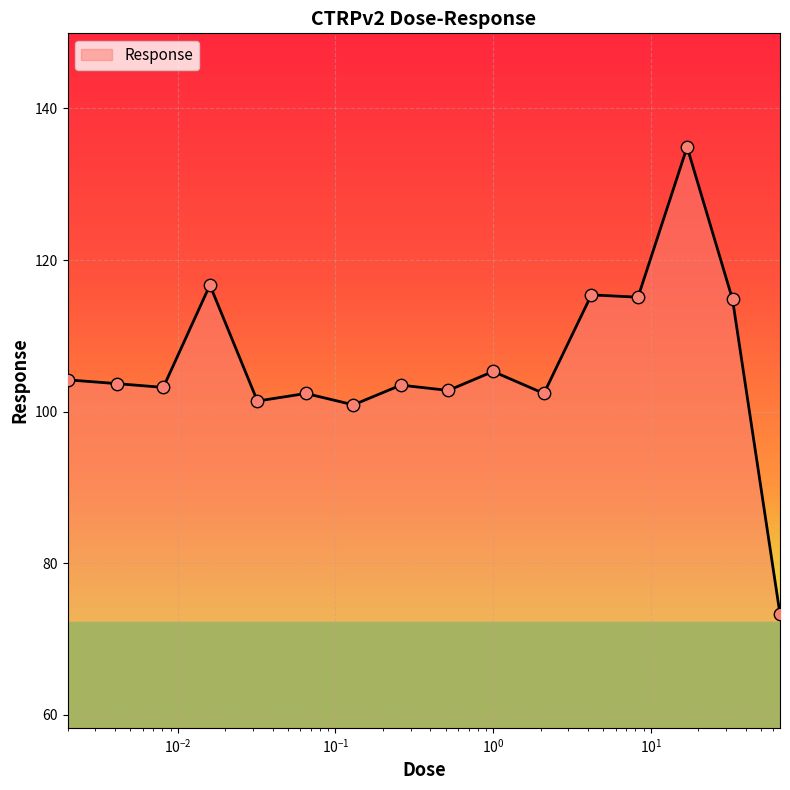

What is the smallest value displayed?

73.3